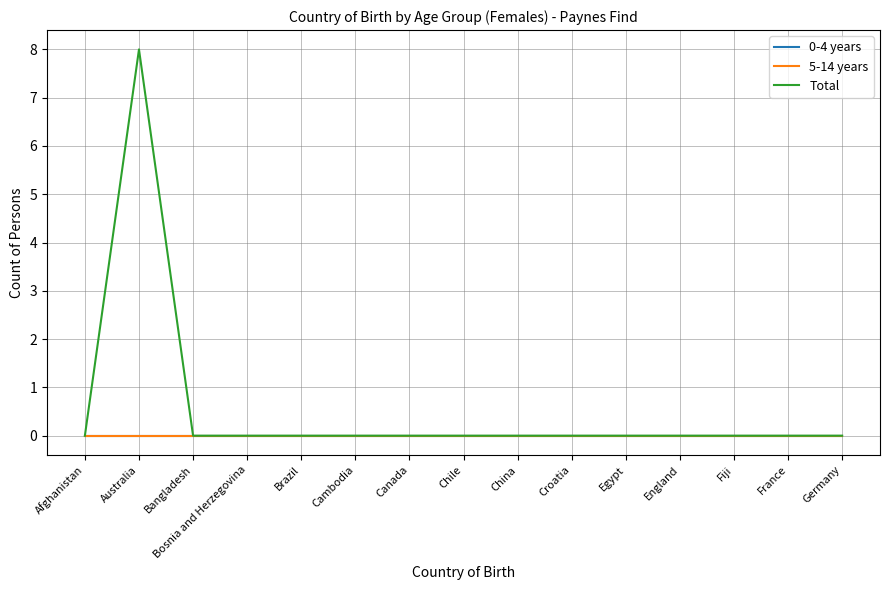

Does the chart display data point markers on the line(s)?

No